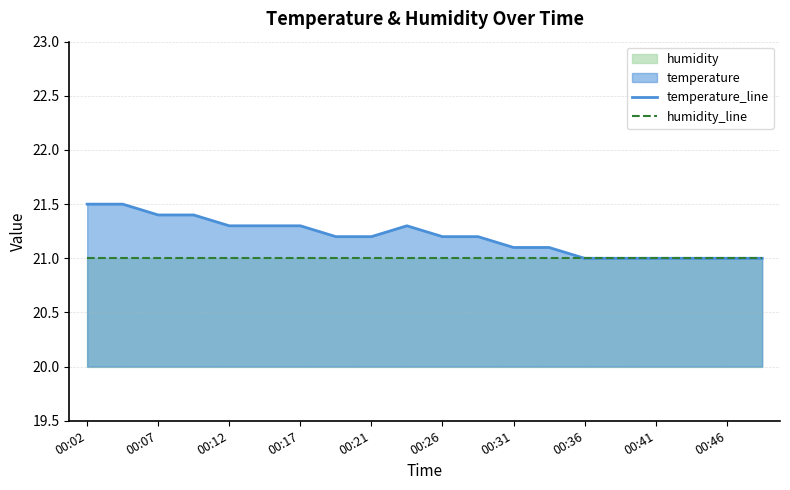

What is the sum of all temperature_line values?

424.0